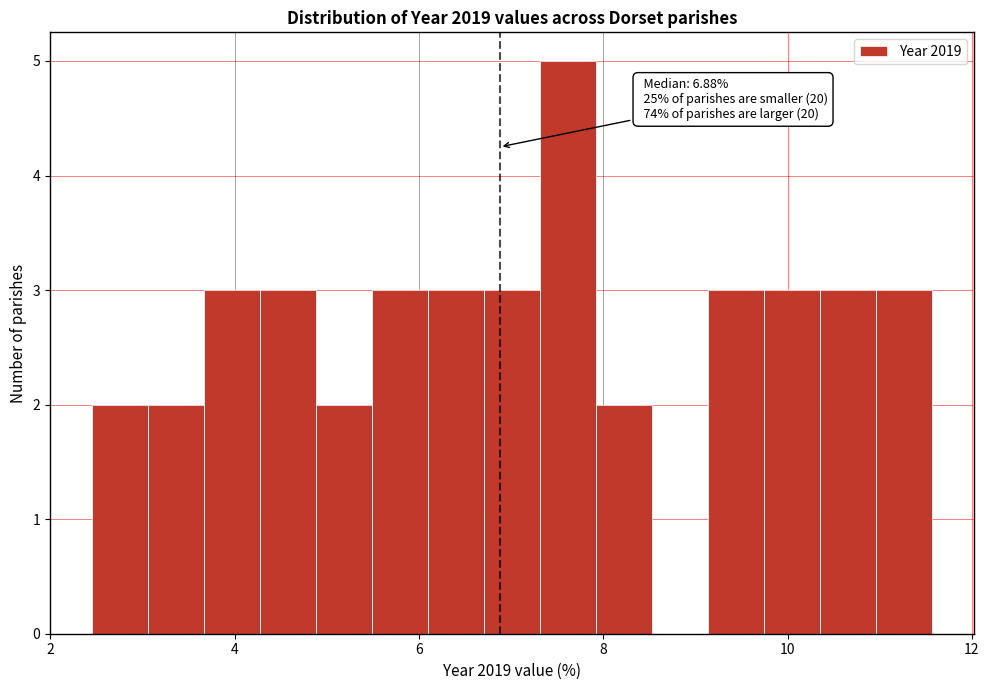

Around what value on the x-axis is the tallest bar? Give the approximate position of its centre, as read against the axis.

7.6